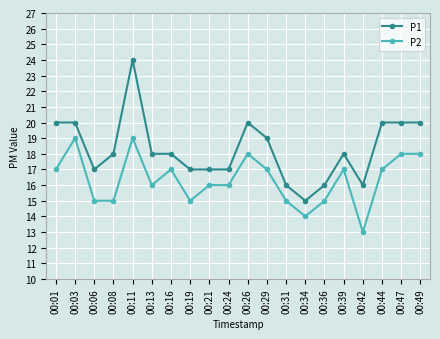

True or false: P1 has a value of 17 at 00:19.

True